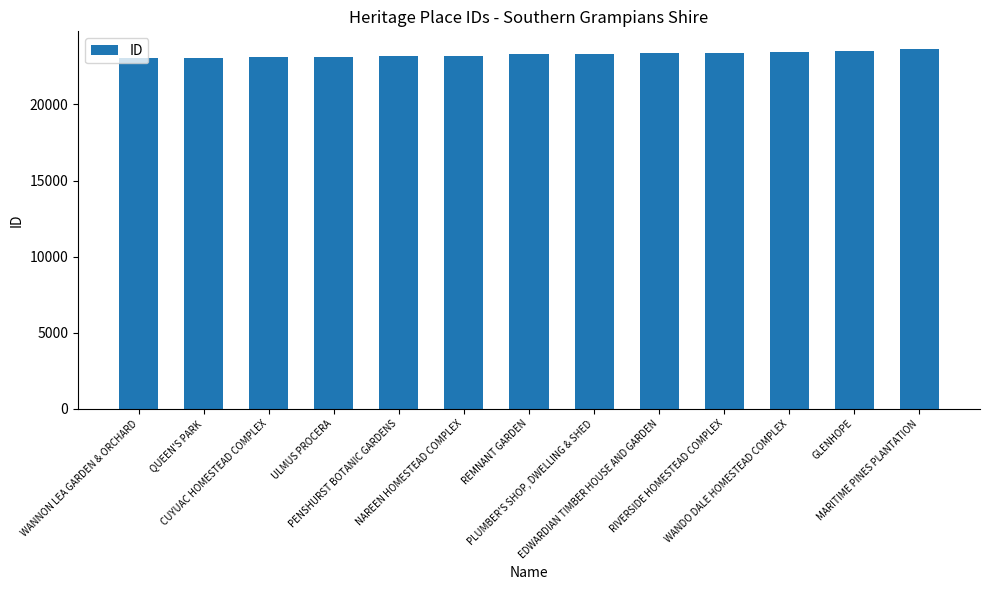

How many bars are there in total?

13